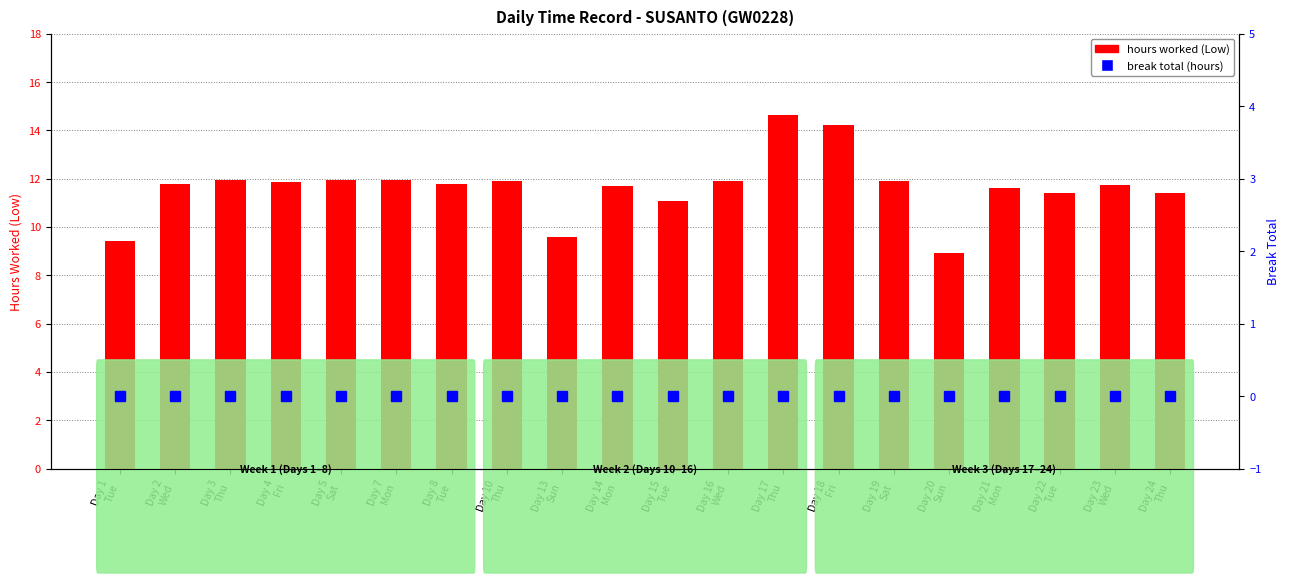

Are the bars horizontal?

No